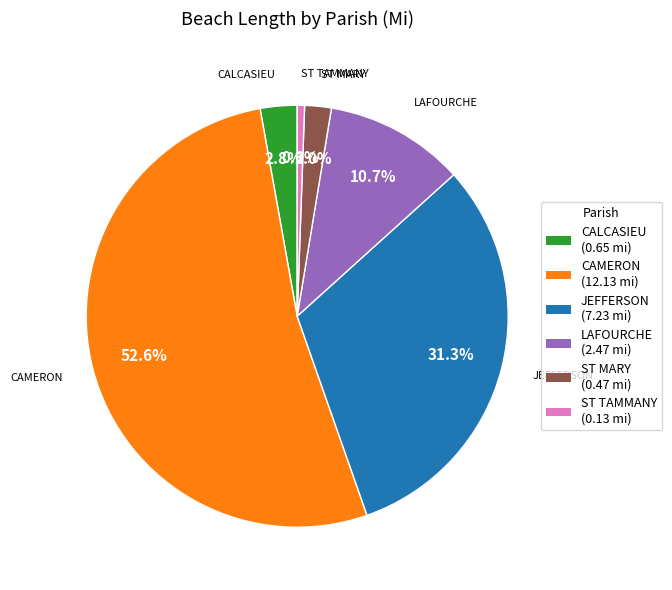

How many slices are in this pie chart?

6